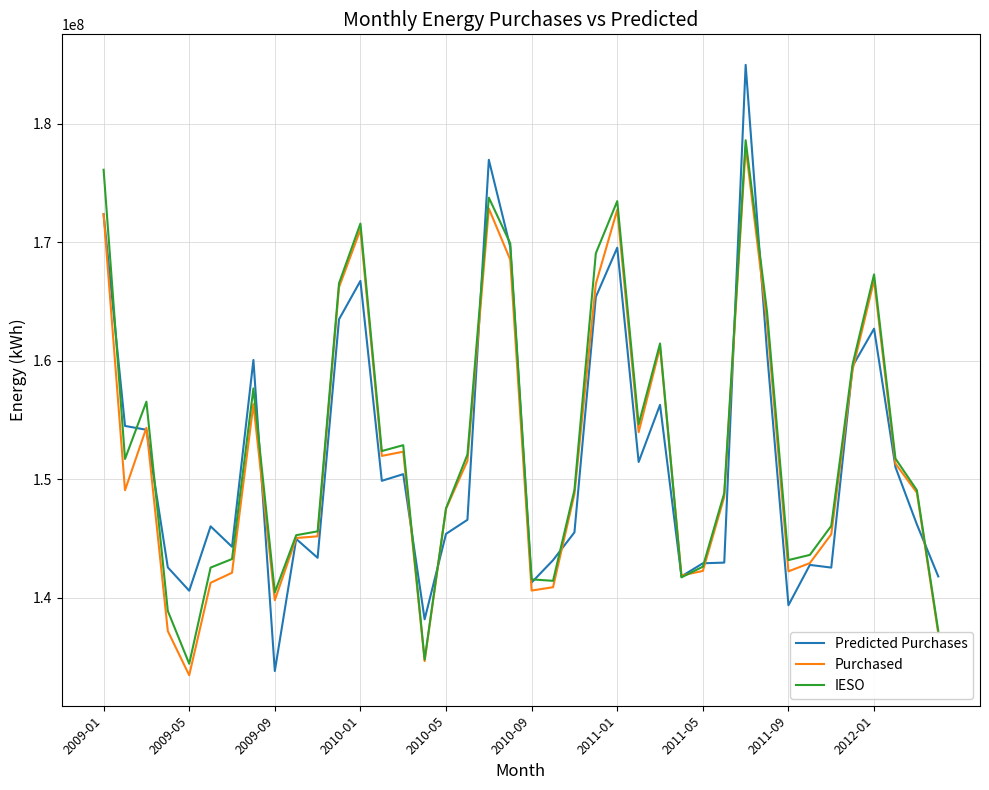

What is the greatest value displayed?

184986118.5